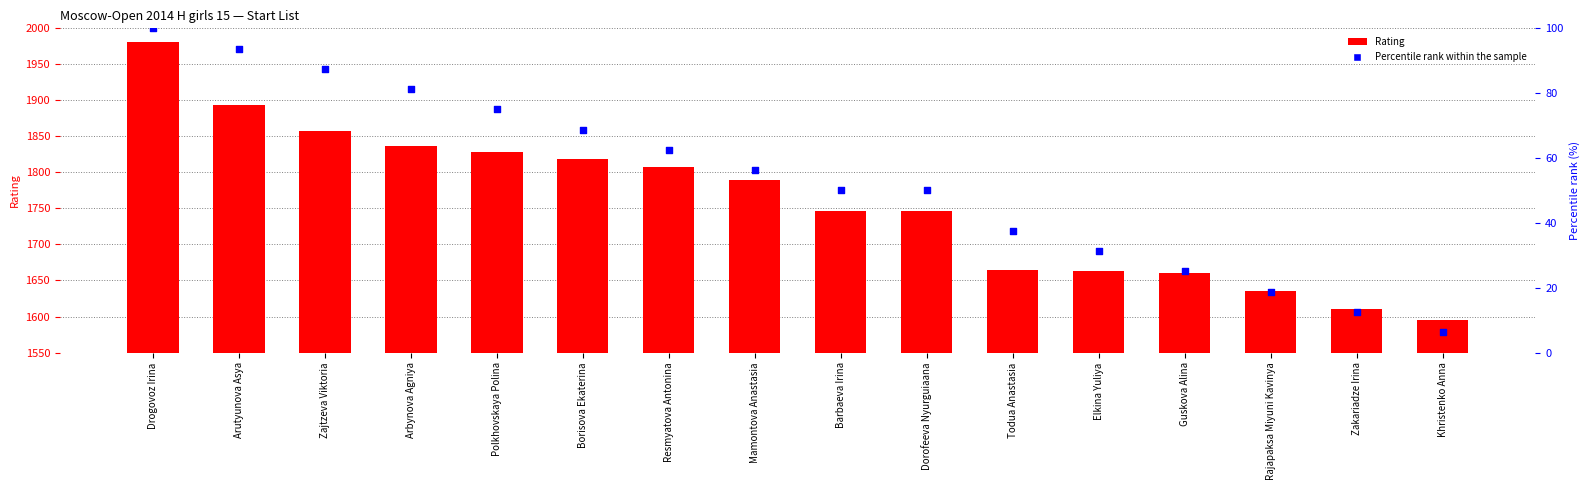

Which series has the largest total across all categories?

Rating